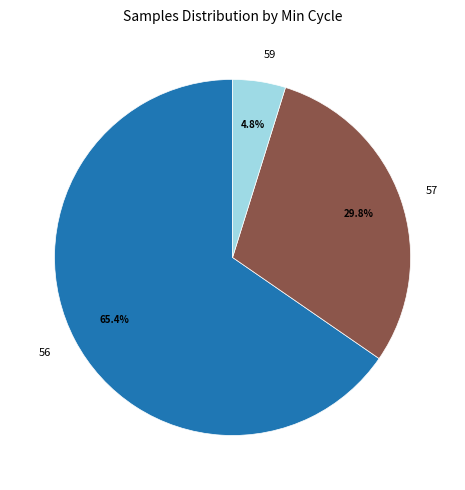

Which category has the smallest portion of the pie?

59